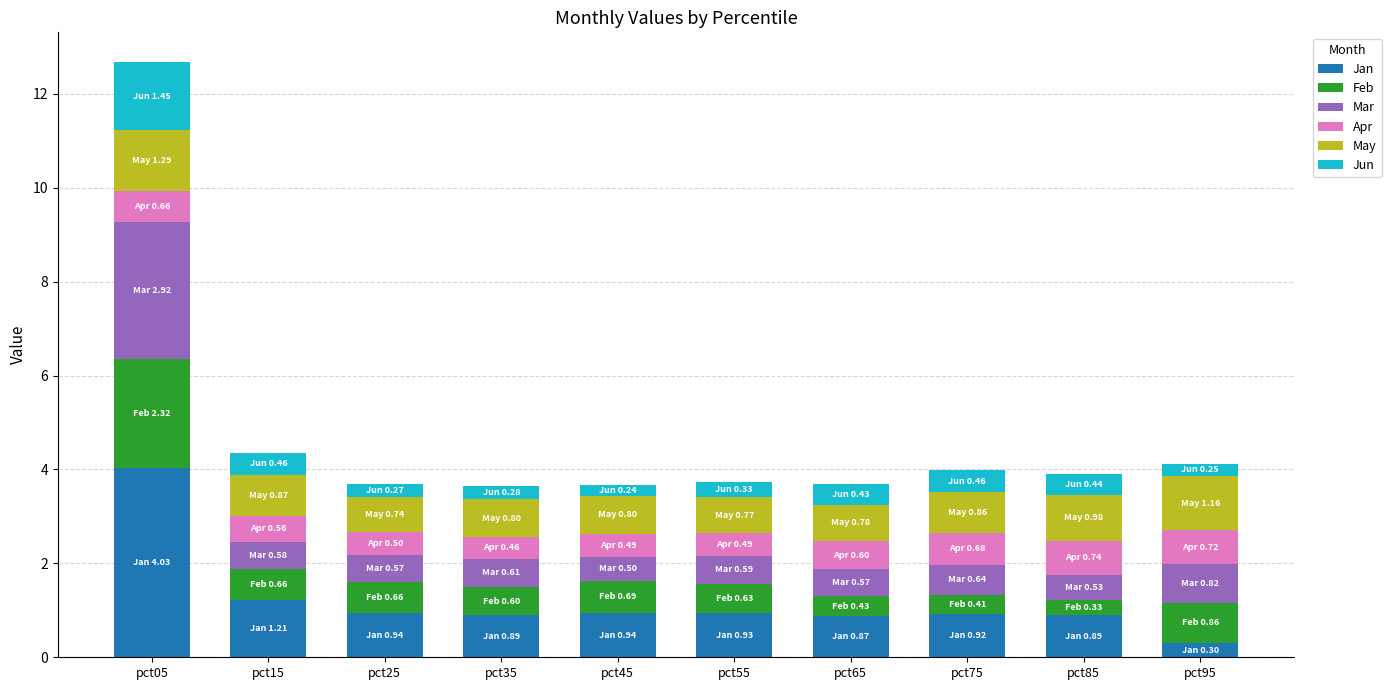

How many bars are there in total?

10